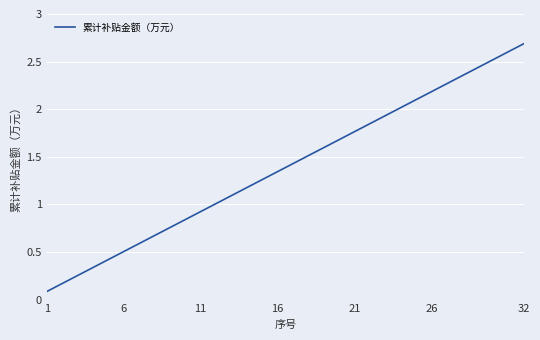

What is the difference between the maximum and minimum values?

2.6